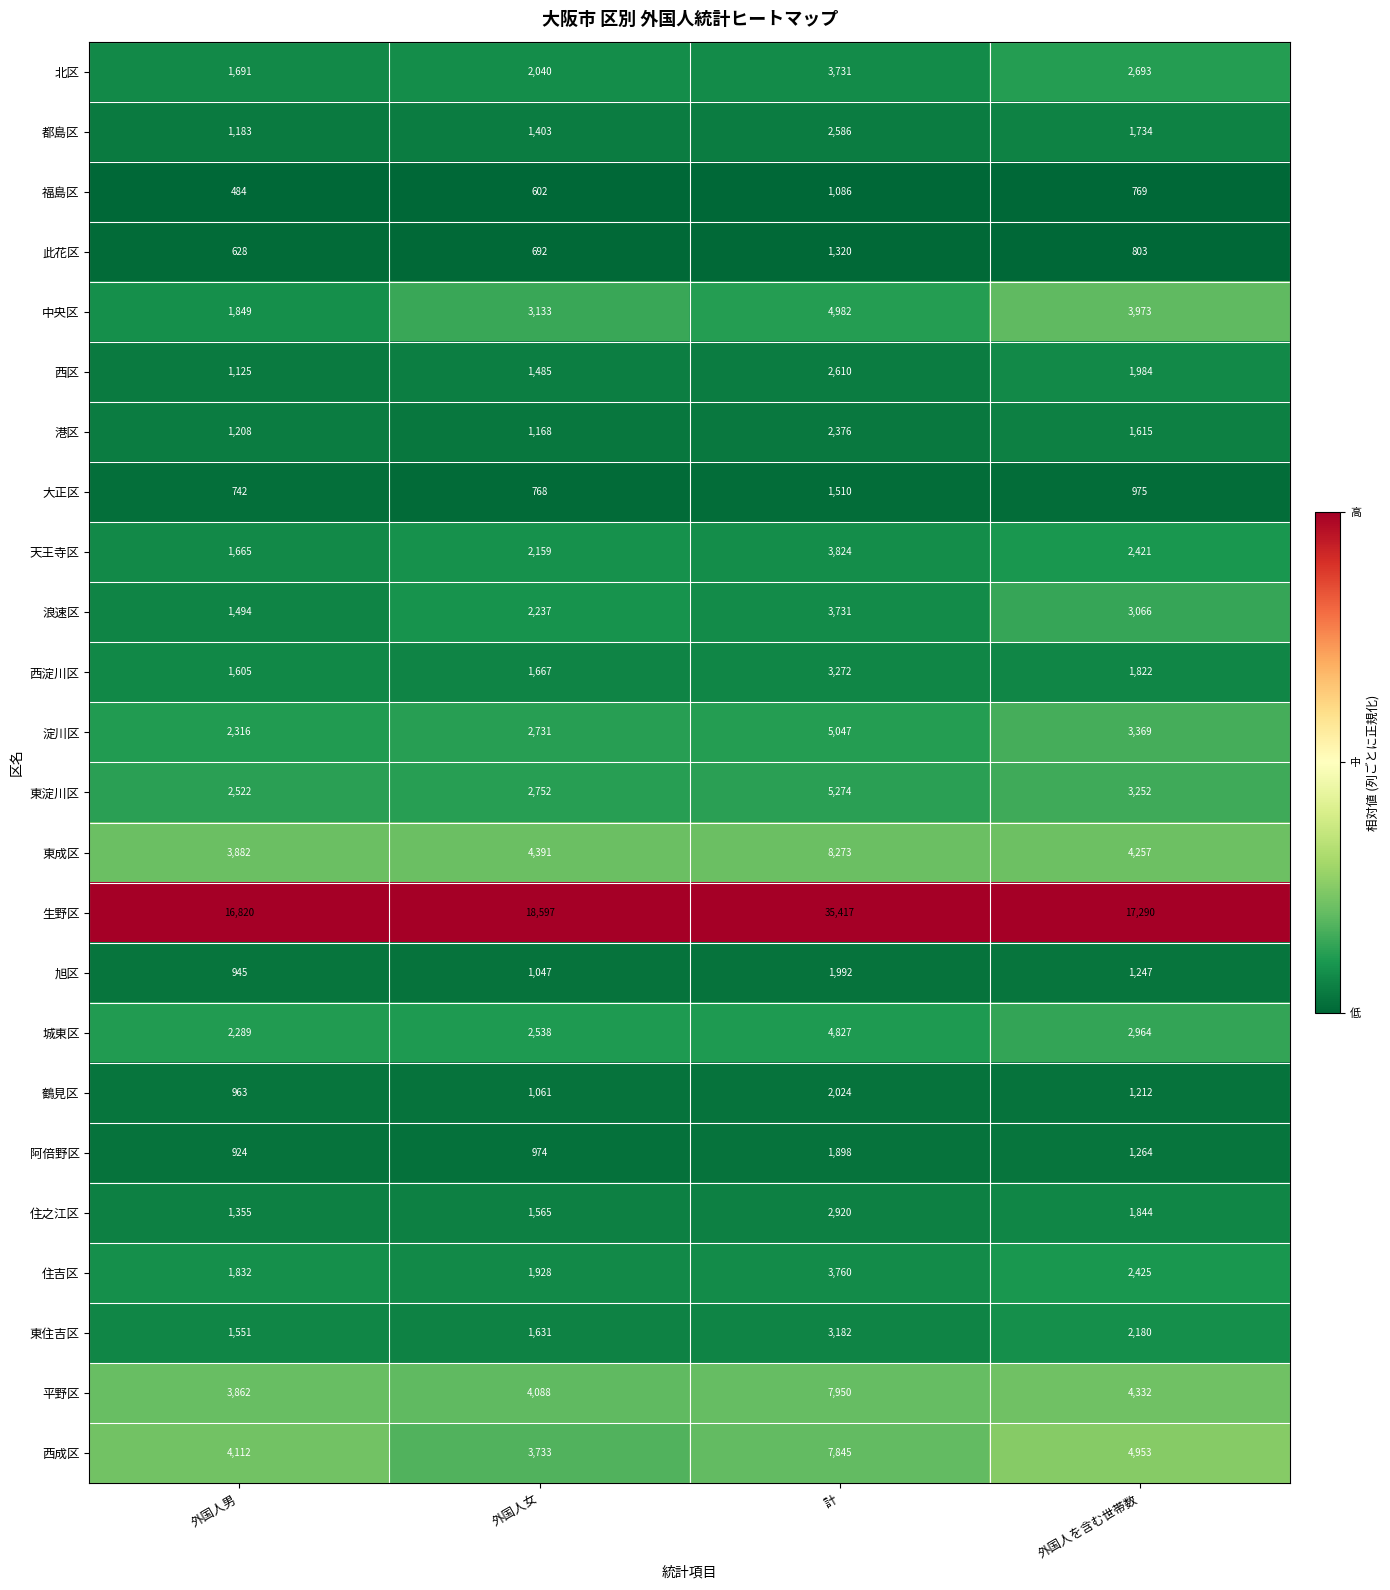

Read the 北区 value at 外国人男, to the nearest 10.

1690